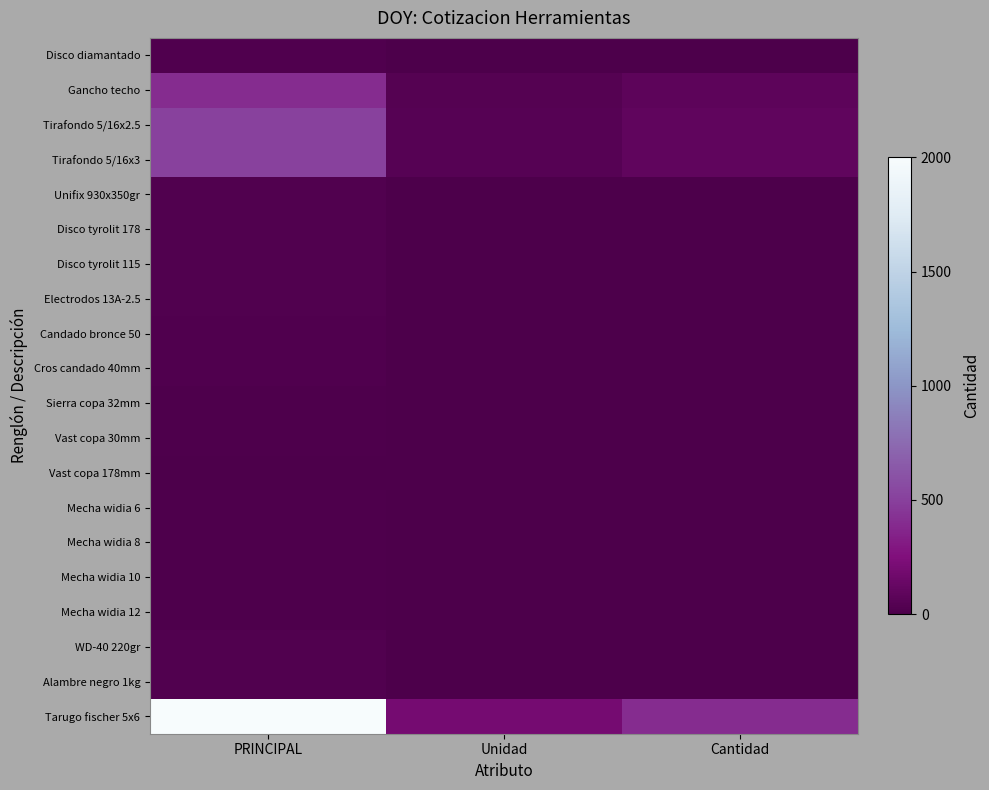

How many series are shown in this chart?

20